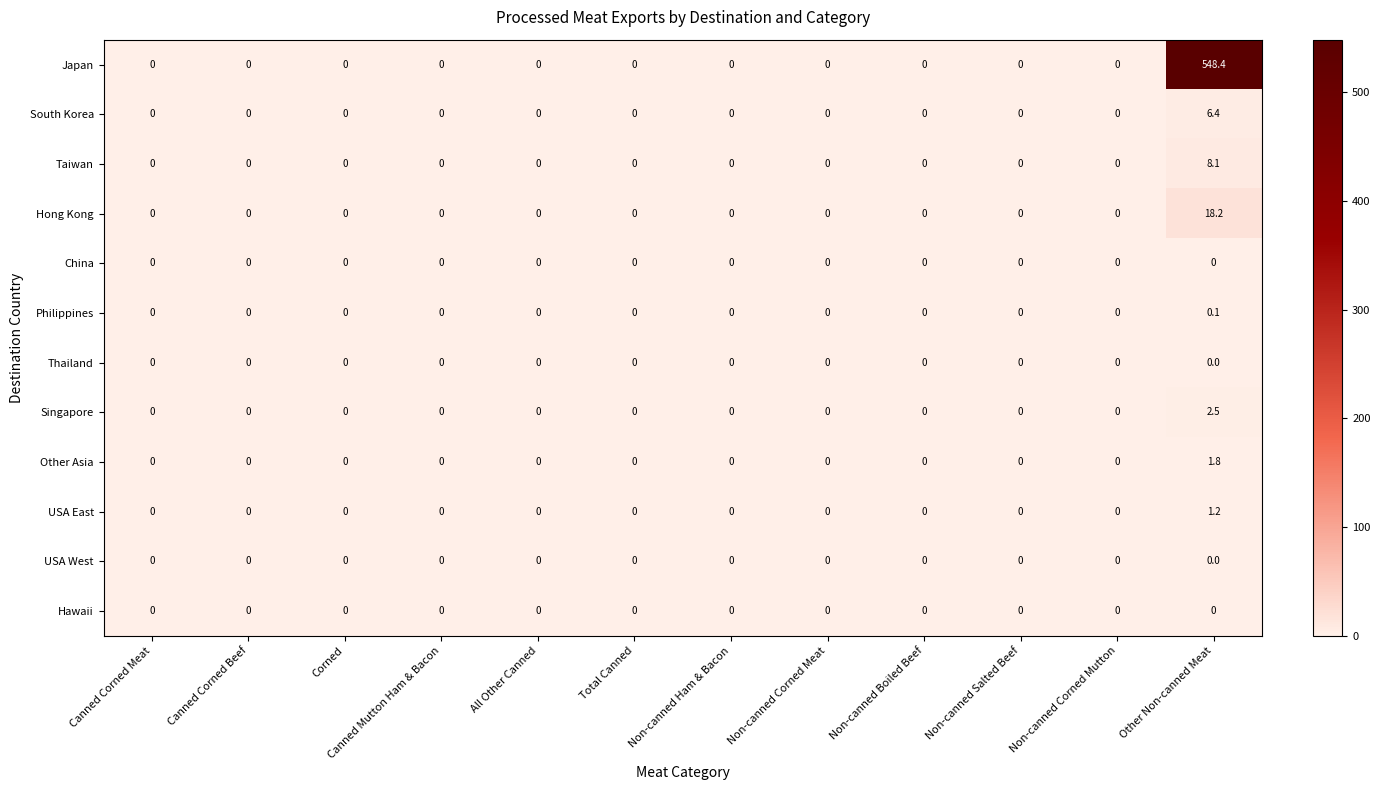

How many data points does each series have?

12